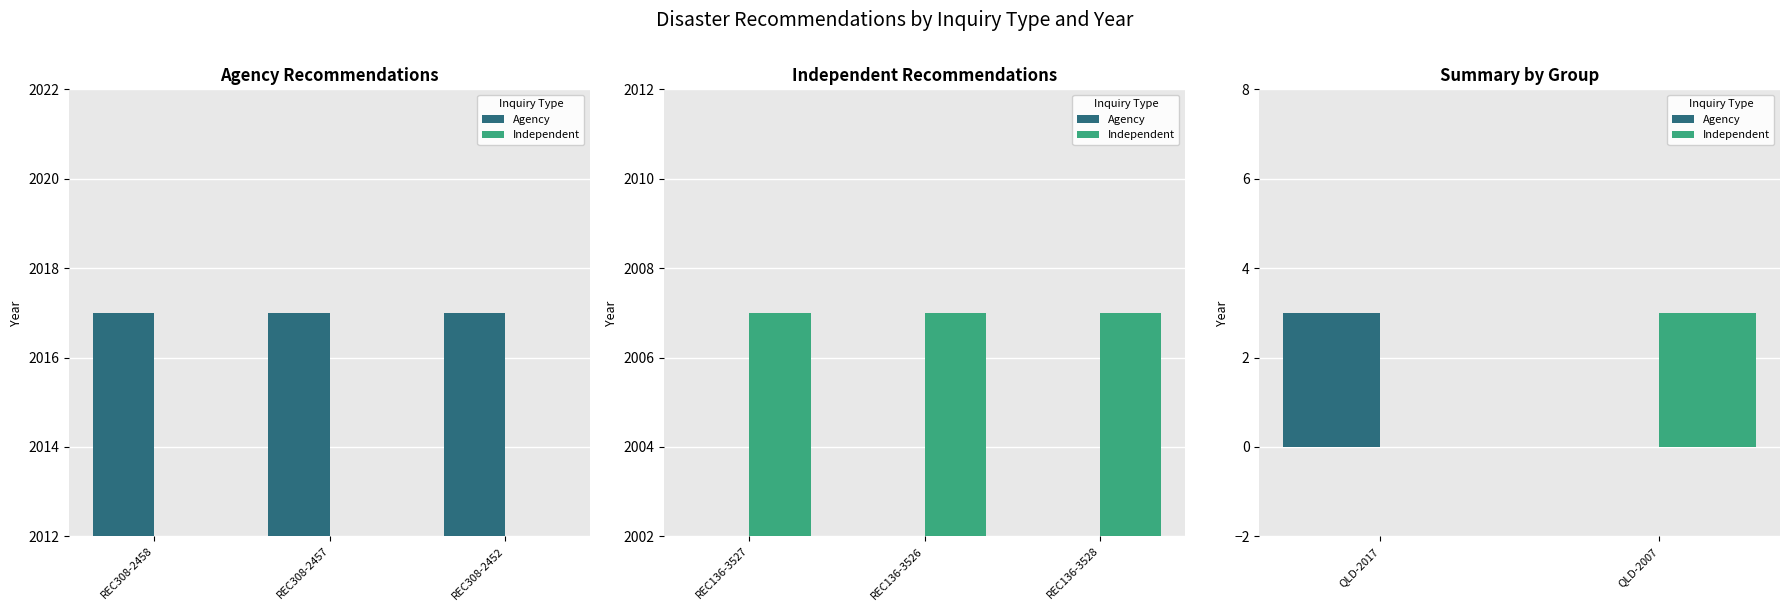

Which series changed the most between REC308-2458 and REC308-2457?

Agency